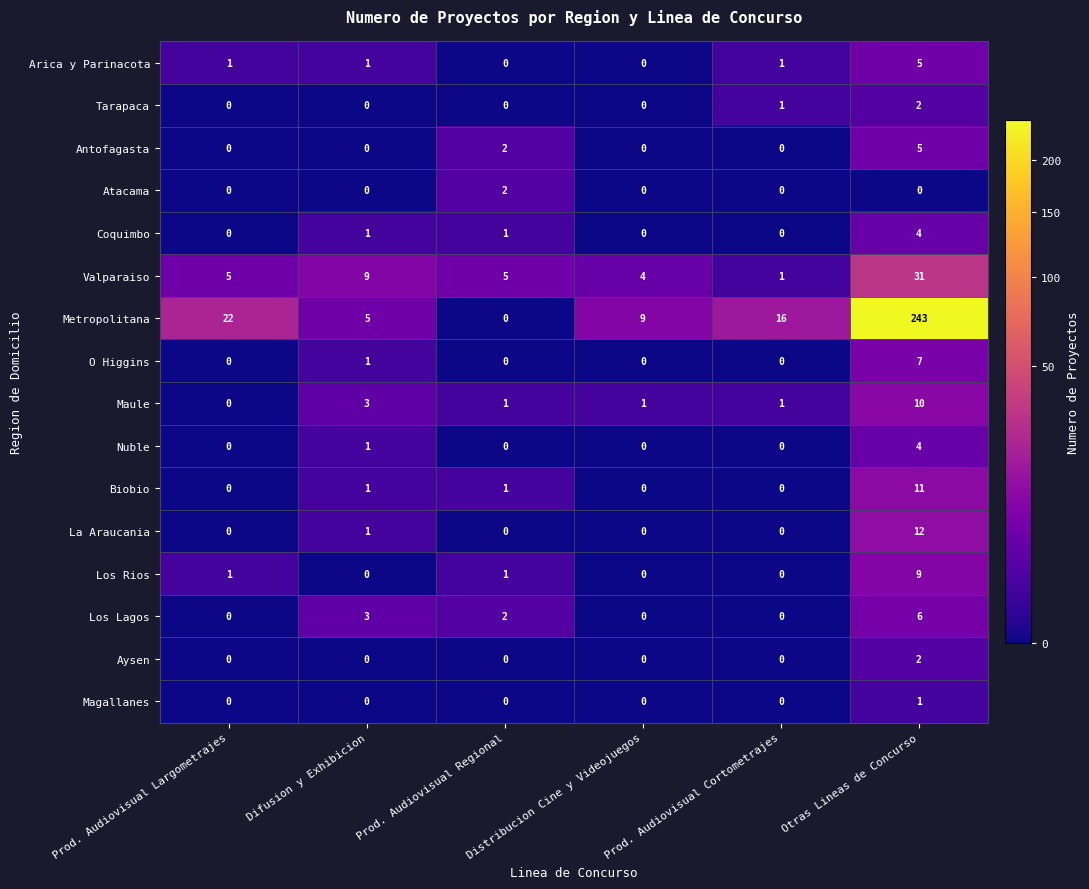

How many Maule values are between 1 and 3?

4